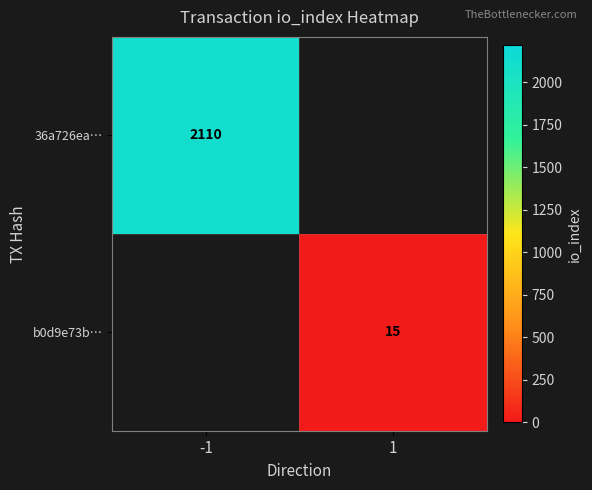

True or false: b0d9e73b… has a value of 15 at 1.

True